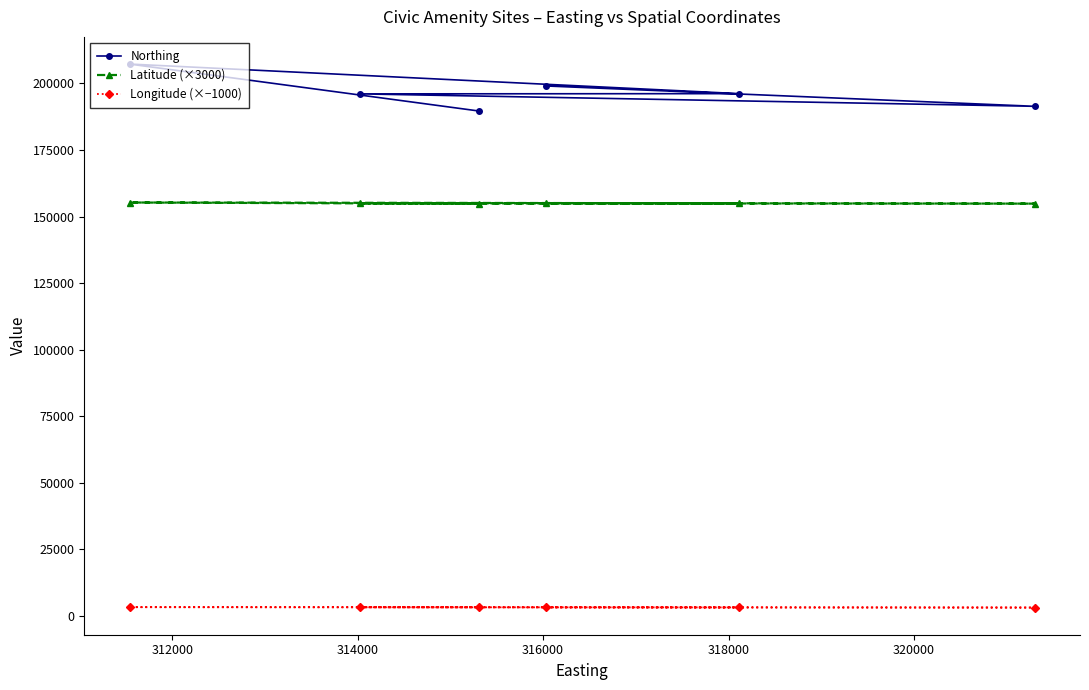

Rank the series by their average value, from highest to lowest.

Northing, Latitude (×3000), Longitude (×−1000)